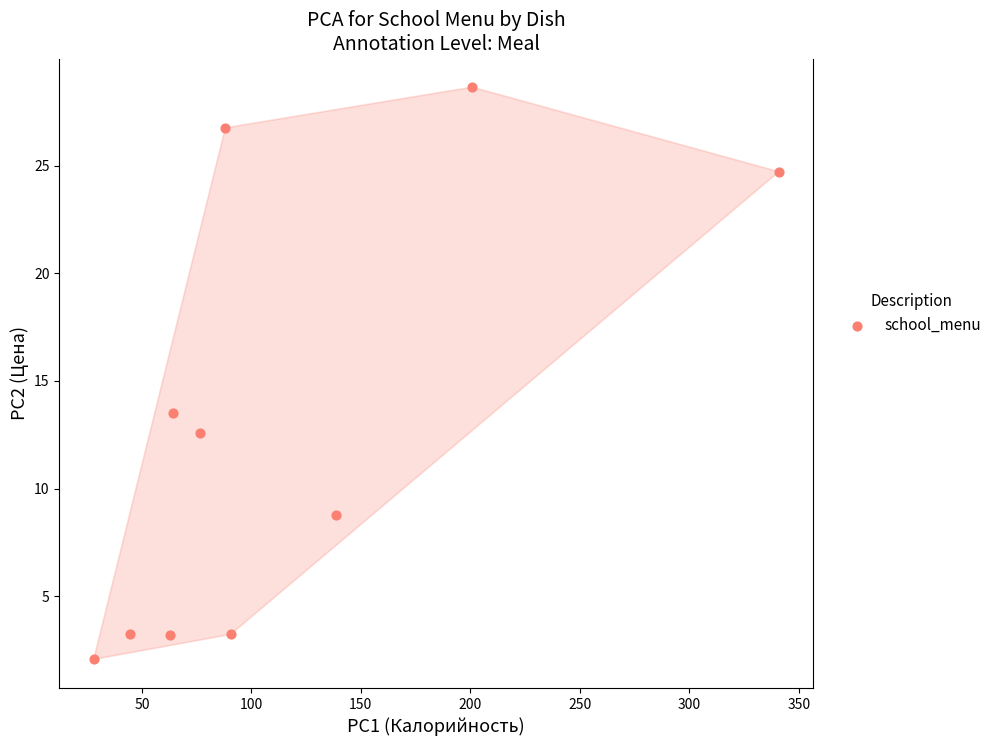

What is the average Y value?

12.7